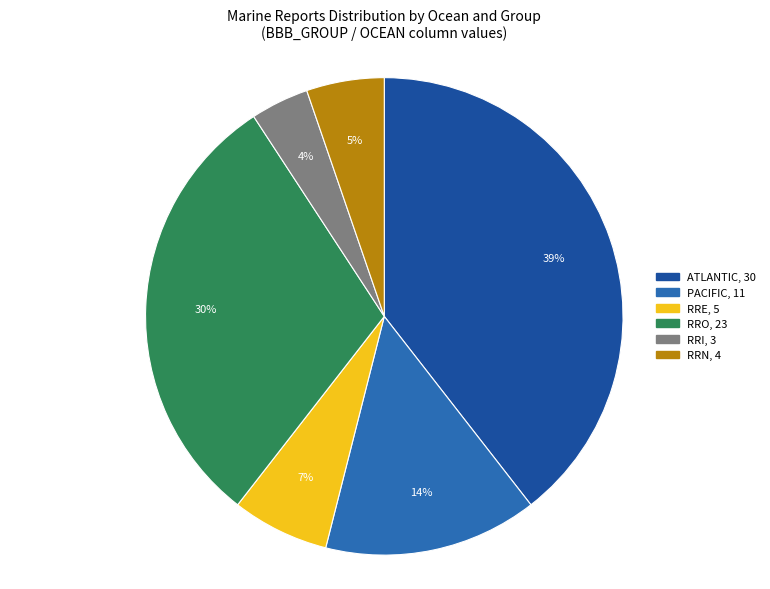

What percentage is the ATLANTIC slice, to the nearest percent?

39%